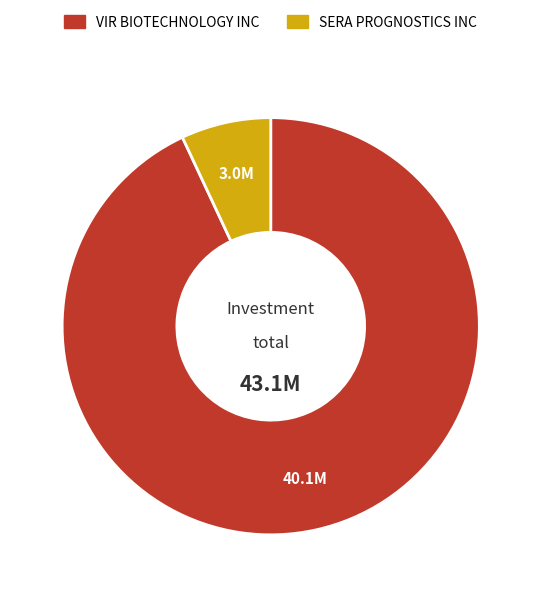

How many segments does this pie chart have?

2